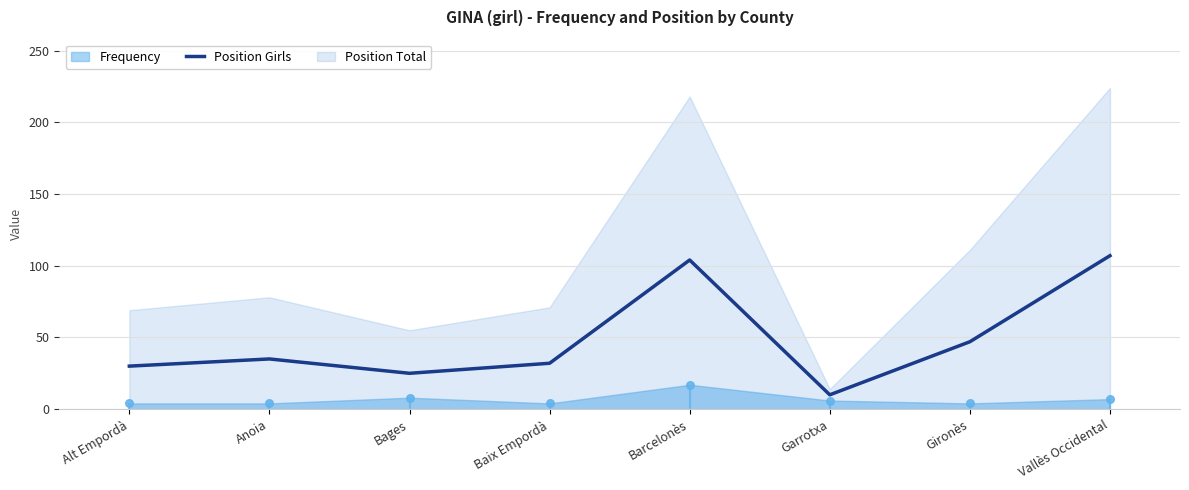

Which has a higher value, Baix Empordà or Anoia?

Anoia